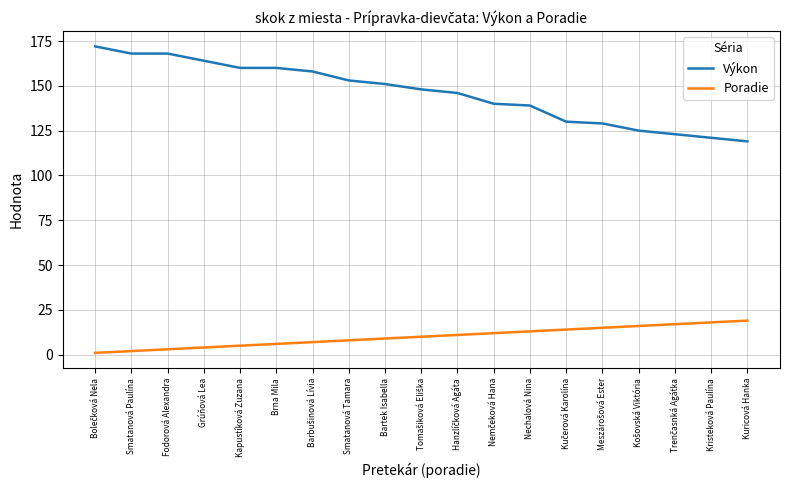

What is the total value across all series at Kuricová Hanka?

138